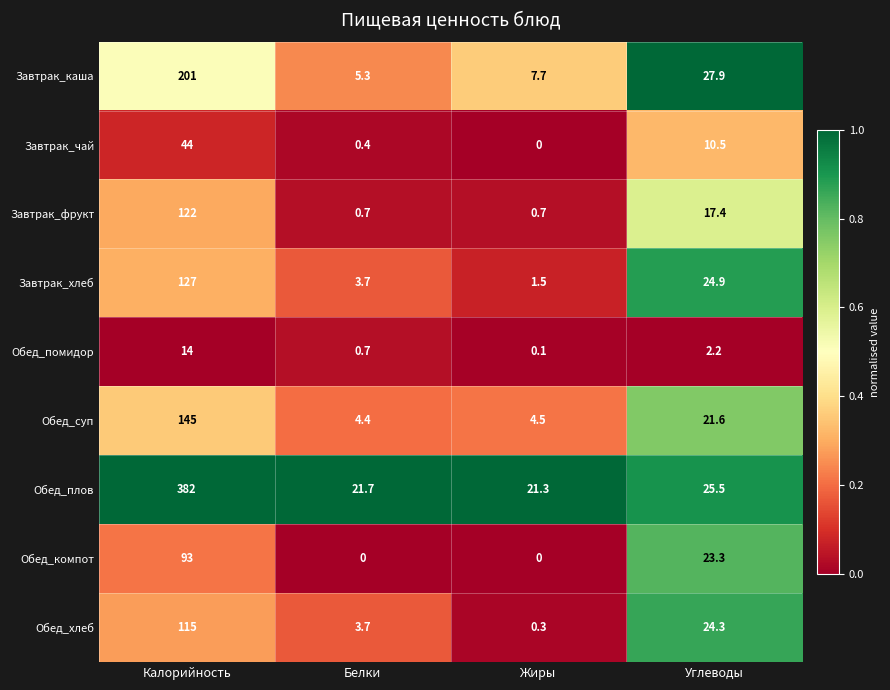

What is the maximum value shown in the chart?

382.0